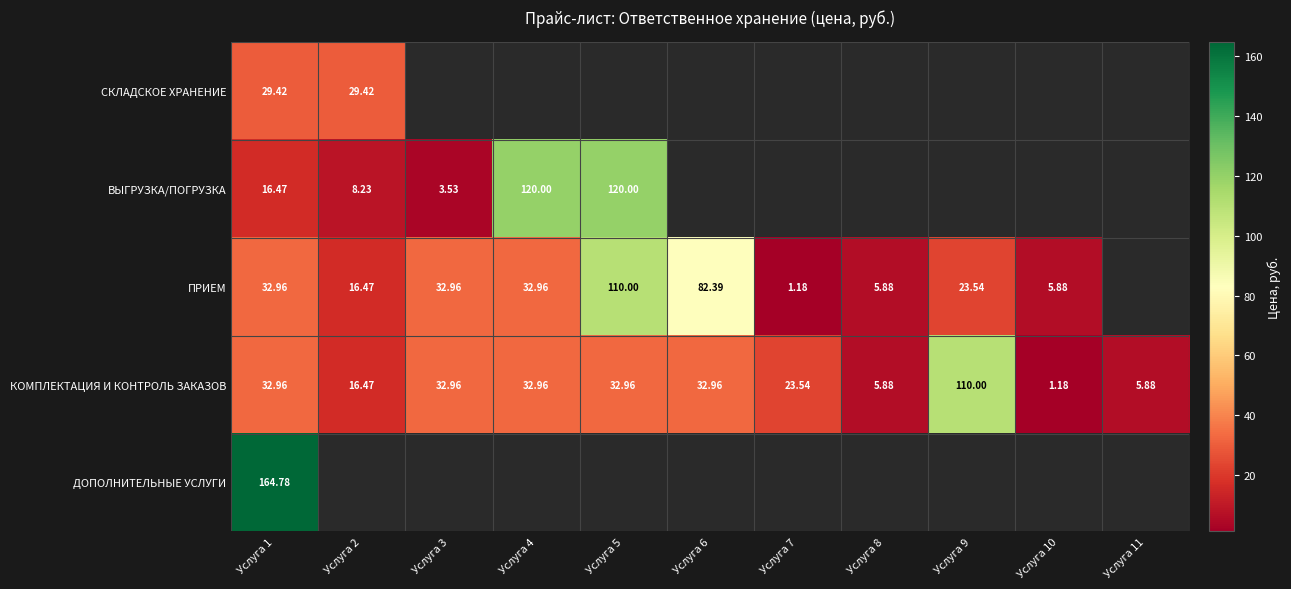

Which series changed the most between Услуга 3 and Услуга 10?

КОМПЛЕКТАЦИЯ И КОНТРОЛЬ ЗАКАЗОВ